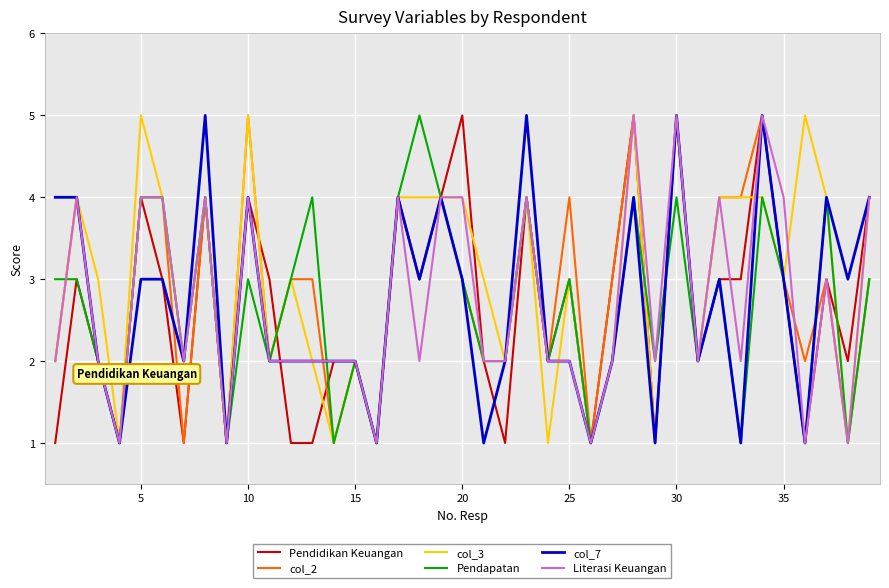

What is the maximum value for Pendidikan Keuangan?

5